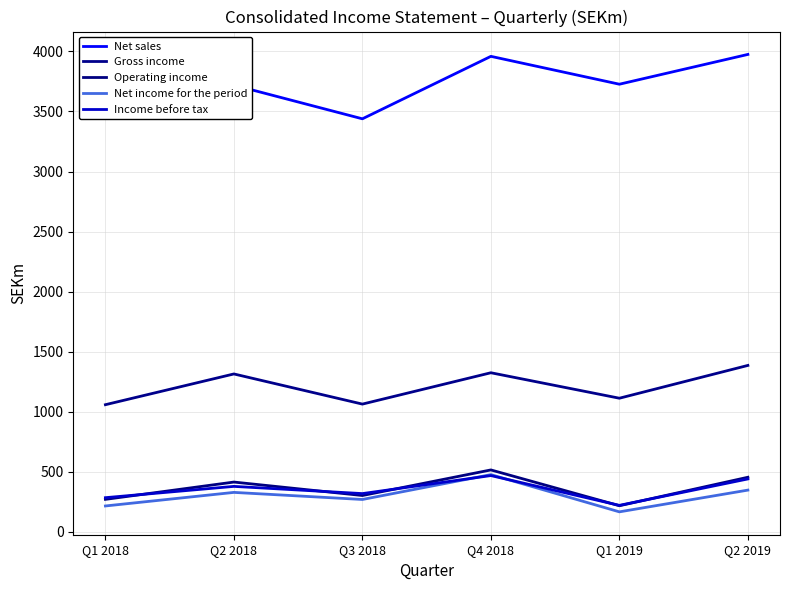

Where is the first local minimum for Net income for the period?

Q3 2018